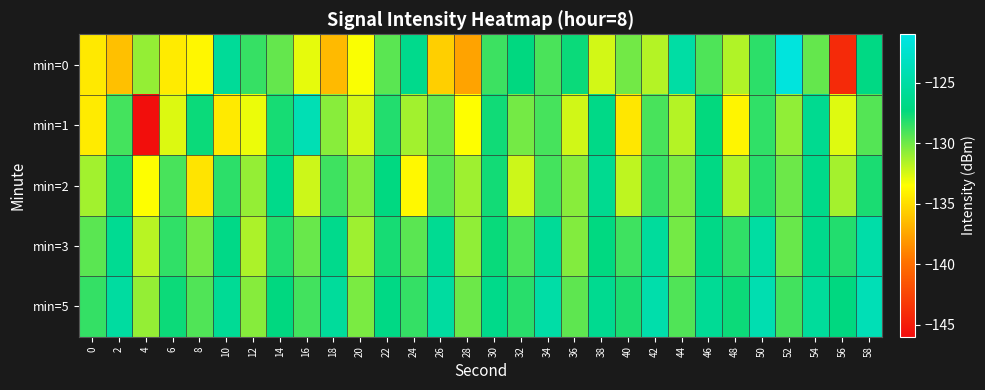

Which series has the largest total across all categories?

min=5